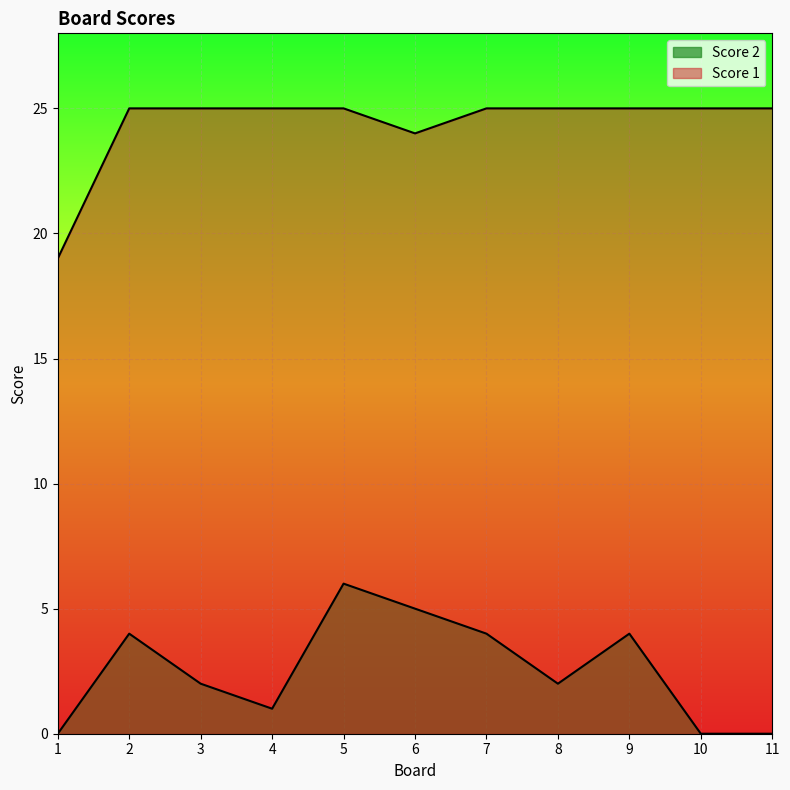

True or false: Score 1 and Score 2 cross at least once.

False